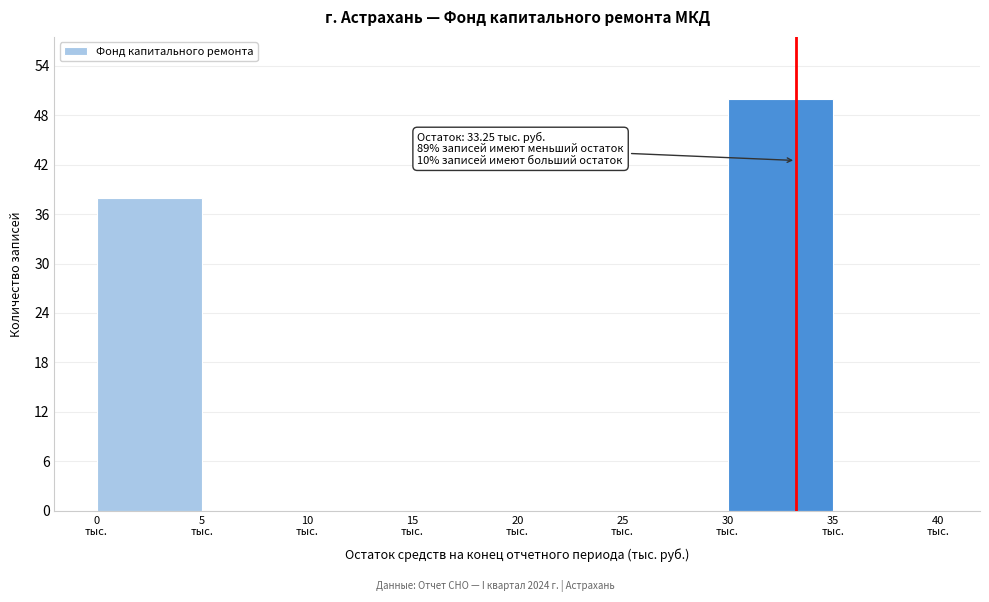

Over which range of the x-axis is the bar tallest?

30 to 35